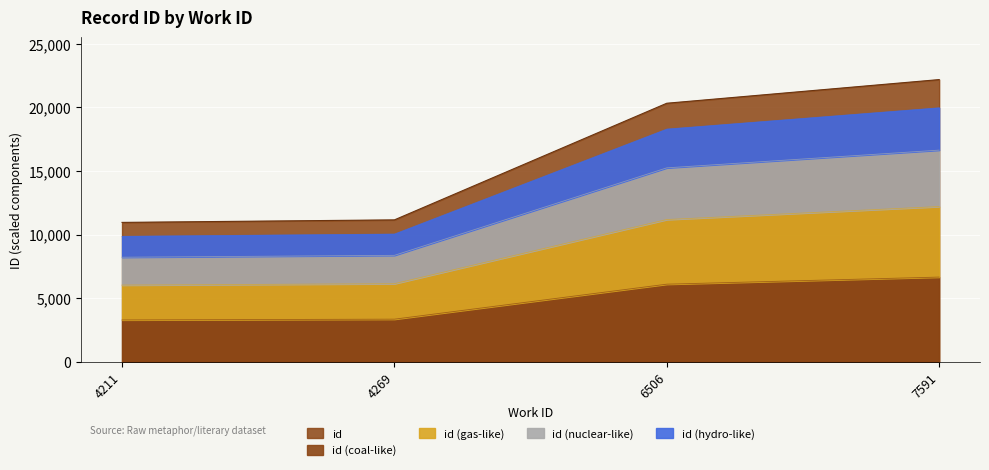

Rank the categories by value from lowest to highest.

4211, 4269, 6506, 7591